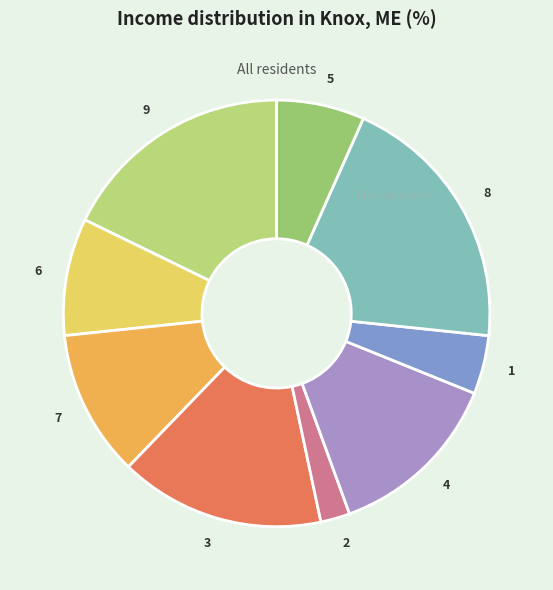

Does any single category account for the majority?

No